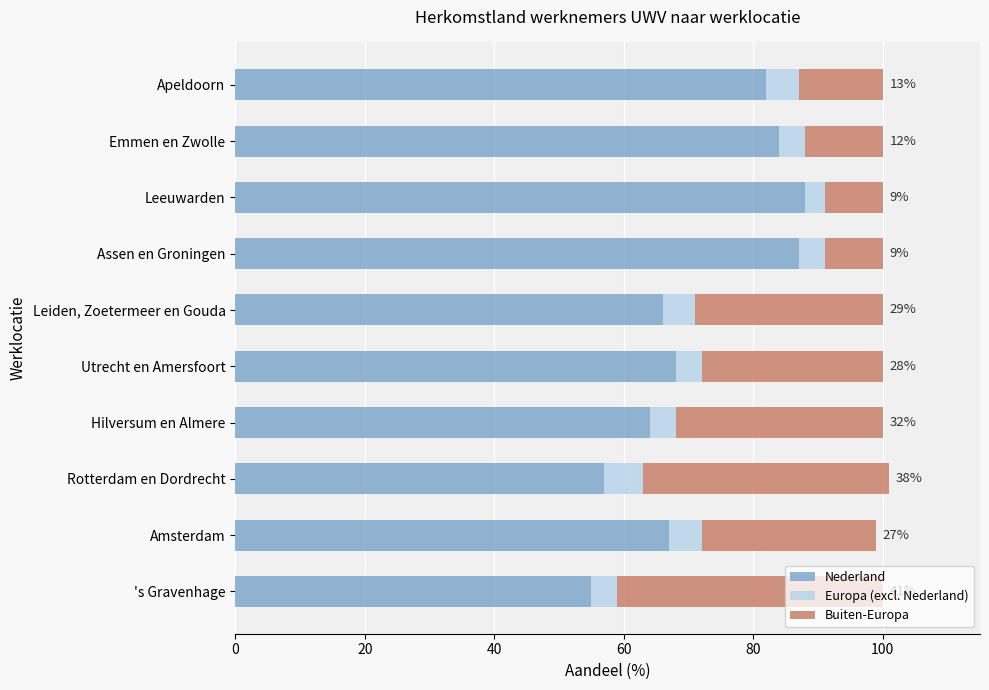

What is the difference between the maximum and minimum values in the Nederland series?

33